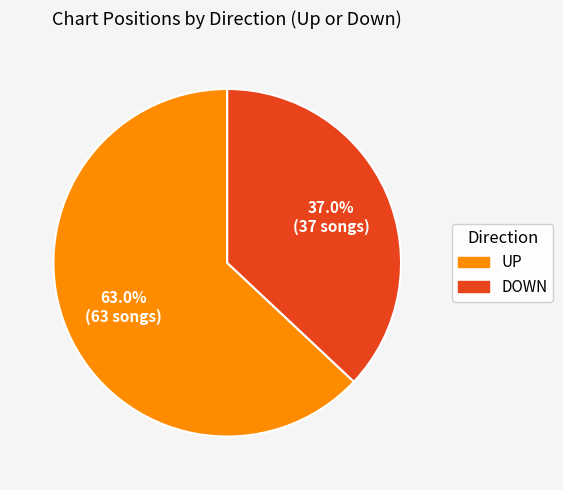

Is there any slice that represents more than half of the pie?

Yes